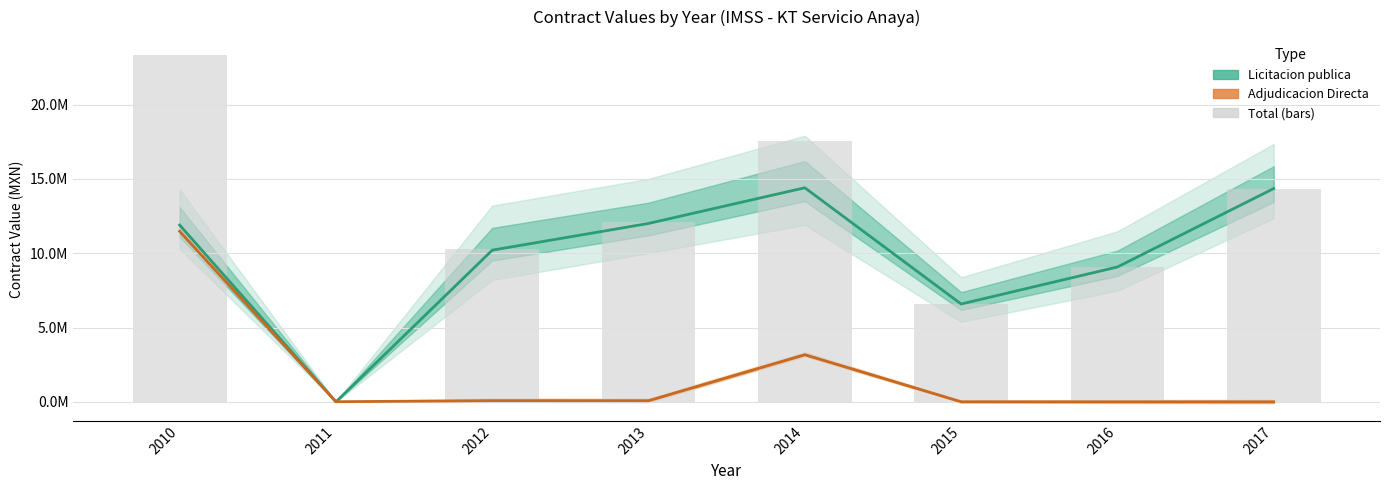

What is the difference between the highest and lowest values at 2017?

14348000.0